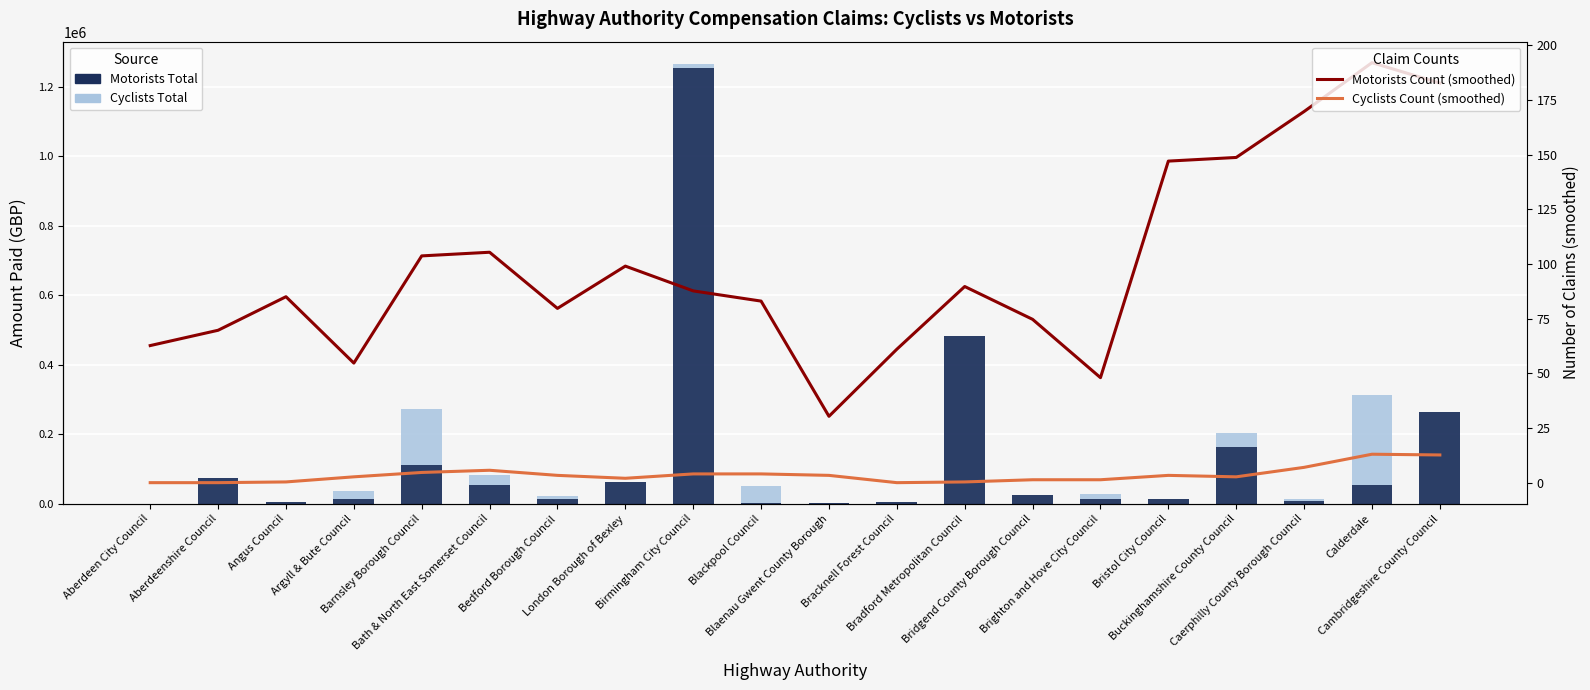

Reading right to left, transcribe all the data shown in this chart.

Motorists Total: Cambridgeshire County Council=263747.0	Calderdale=53503.7	Caerphilly County Borough Council=6638.1	Buckinghamshire County Council=162146.2	Bristol City Council=12833.4	Brighton and Hove City Council=12859.0	Bridgend County Borough Council=25780.0	Bradford Metropolitan Council=481767.0	Bracknell Forest Council=3911.9	Blaenau Gwent County Borough=1049.2	Blackpool Council=2144.0	Birmingham City Council=1252479.9	London Borough of Bexley=61958.8	Bedford Borough Council=13605.6	Bath & North East Somerset Council=53263.0	Barnsley Borough Council=110566.5	Argyll & Bute Council=13387.9	Angus Council=3527.6	Aberdeenshire Council=72705.8	Aberdeen City Council=0.0
Cyclists Total: Cambridgeshire County Council=0.0	Calderdale=259180.7	Caerphilly County Borough Council=5989.0	Buckinghamshire County Council=39932.6	Bristol City Council=0.0	Brighton and Hove City Council=13911.0	Bridgend County Borough Council=0.0	Bradford Metropolitan Council=0.0	Bracknell Forest Council=0.0	Blaenau Gwent County Borough=0.0	Blackpool Council=47951.3	Birmingham City Council=13455.4	London Borough of Bexley=0.0	Bedford Borough Council=7750.0	Bath & North East Somerset Council=30561.0	Barnsley Borough Council=161432.4	Argyll & Bute Council=22584.5	Angus Council=0.0	Aberdeenshire Council=0.0	Aberdeen City Council=0.0
Motorists Count (smoothed): Cambridgeshire County Council=182.7	Calderdale=192.0	Caerphilly County Borough Council=169.7	Buckinghamshire County Council=148.7	Bristol City Council=147.0	Brighton and Hove City Council=48.0	Bridgend County Borough Council=74.7	Bradford Metropolitan Council=89.7	Bracknell Forest Council=61.0	Blaenau Gwent County Borough=30.3	Blackpool Council=83.0	Birmingham City Council=87.7	London Borough of Bexley=99.0	Bedford Borough Council=79.7	Bath & North East Somerset Council=105.3	Barnsley Borough Council=103.7	Argyll & Bute Council=54.7	Angus Council=85.0	Aberdeenshire Council=69.7	Aberdeen City Council=62.7
Cyclists Count (smoothed): Cambridgeshire County Council=12.7	Calderdale=13.0	Caerphilly County Borough Council=7.0	Buckinghamshire County Council=2.7	Bristol City Council=3.3	Brighton and Hove City Council=1.3	Bridgend County Borough Council=1.3	Bradford Metropolitan Council=0.3	Bracknell Forest Council=0.0	Blaenau Gwent County Borough=3.3	Blackpool Council=4.0	Birmingham City Council=4.0	London Borough of Bexley=2.0	Bedford Borough Council=3.3	Bath & North East Somerset Council=5.7	Barnsley Borough Council=4.7	Argyll & Bute Council=2.7	Angus Council=0.3	Aberdeenshire Council=0.0	Aberdeen City Council=0.0